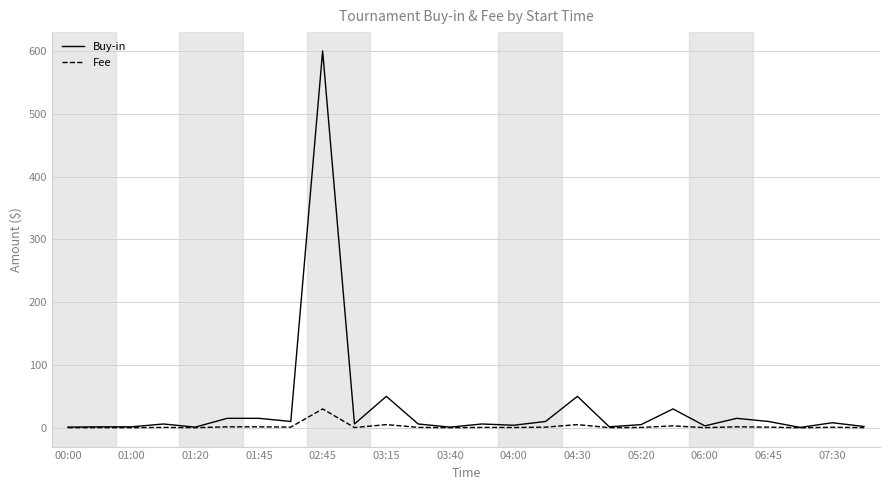

Which series has the largest total across all categories?

Buy-in